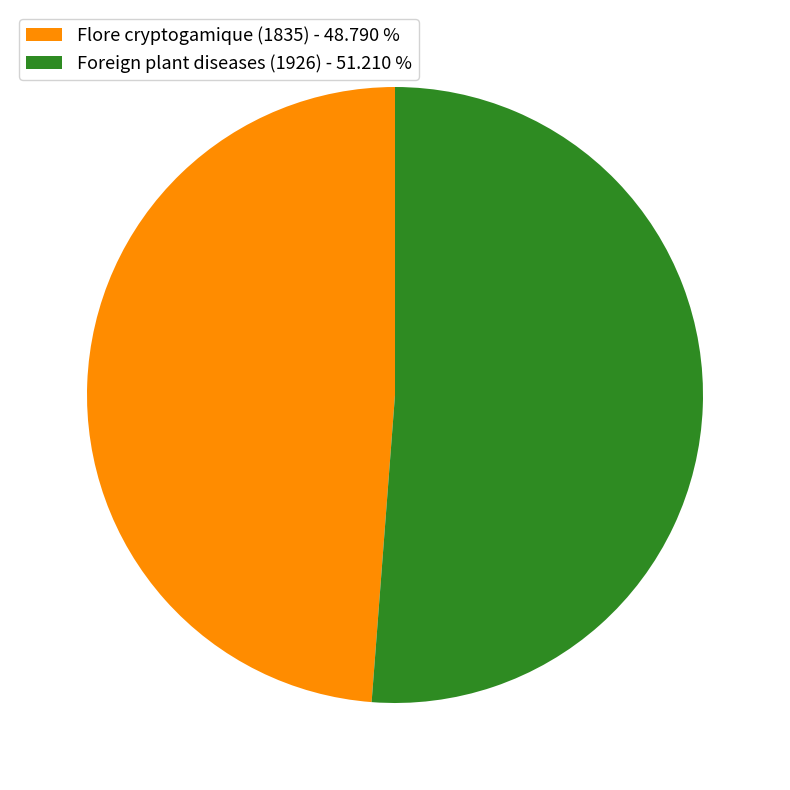

Combined, do Foreign plant diseases (1926) - 51.210 % and Flore cryptogamique (1835) - 48.790 % account for over 50%?

Yes